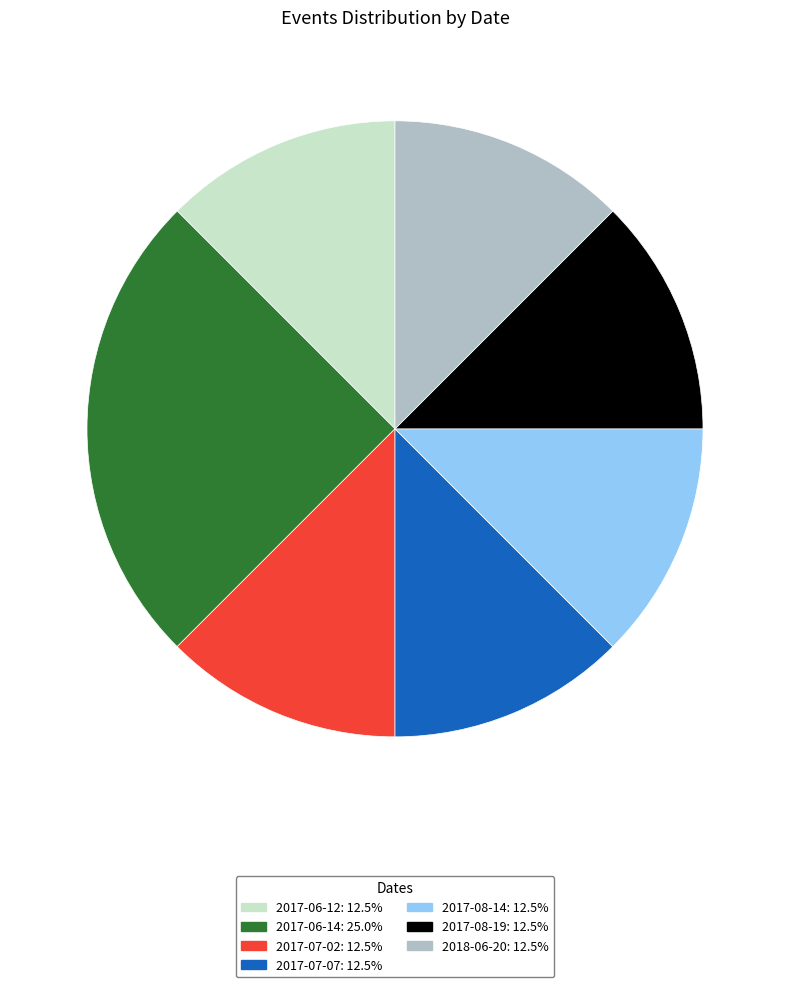

Which category has the biggest portion of the pie?

2017-06-14